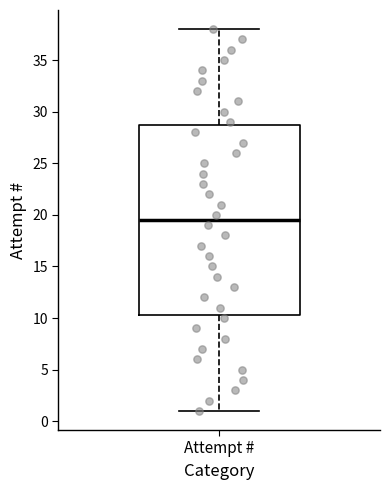

Read this box plot against the y-axis: the position of the median line, the range covered by the box, and the ends of both whiskers. The values are not printed on the chart, so give them approximately, as read against the axis.

median 19.5, box 10.5 to 29.0, whiskers 1.0 to 38.0